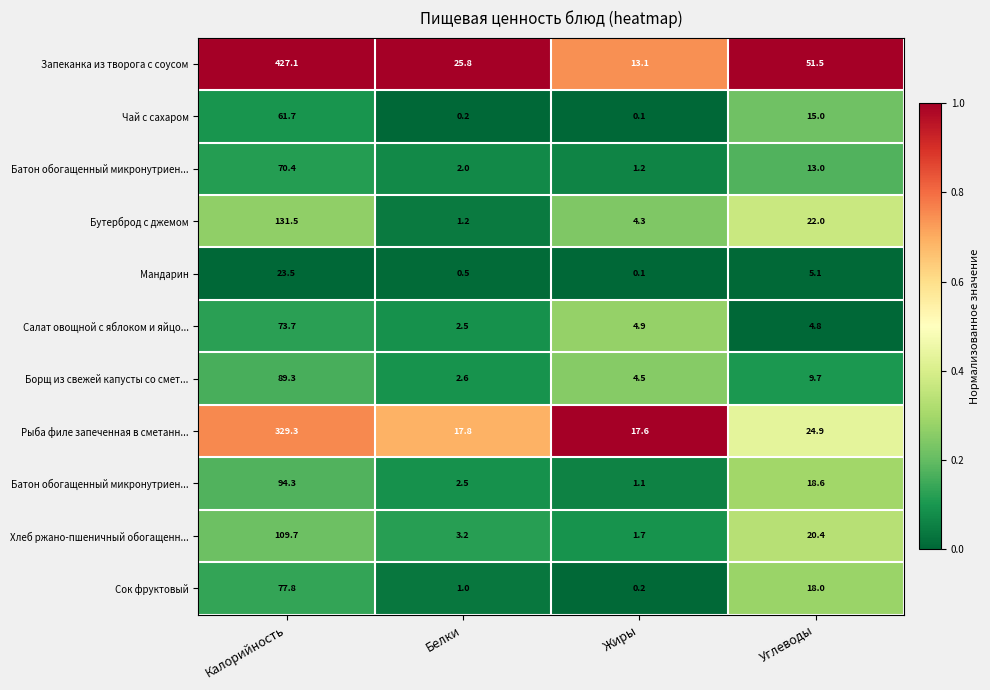

Which category has the highest value across all series?

Калорийность